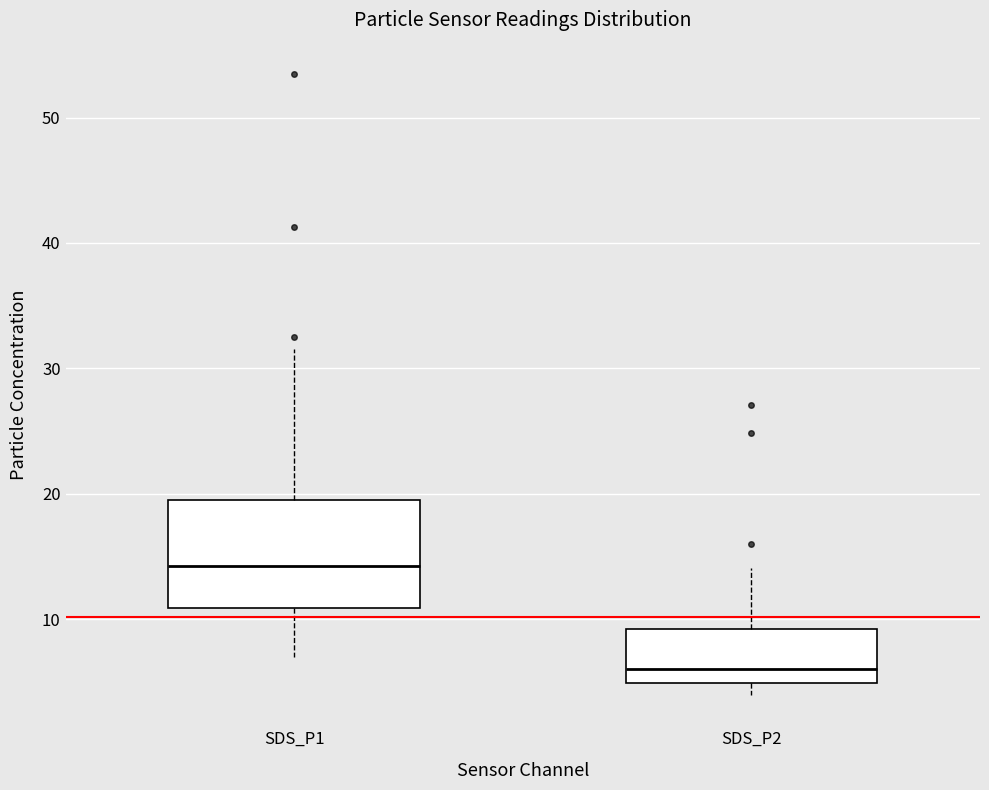

Reading left to right, transcribe this box plot: for each box, give where its median line is, the range the box spans, and where its two whiskers end, as read against the y-axis. The values are not printed on the chart, so give them approximately, as read against the axis.

SDS_P1: median 14, box 11 to 19, whiskers 7 to 32
SDS_P2: median 6, box 5 to 9, whiskers 4 to 14